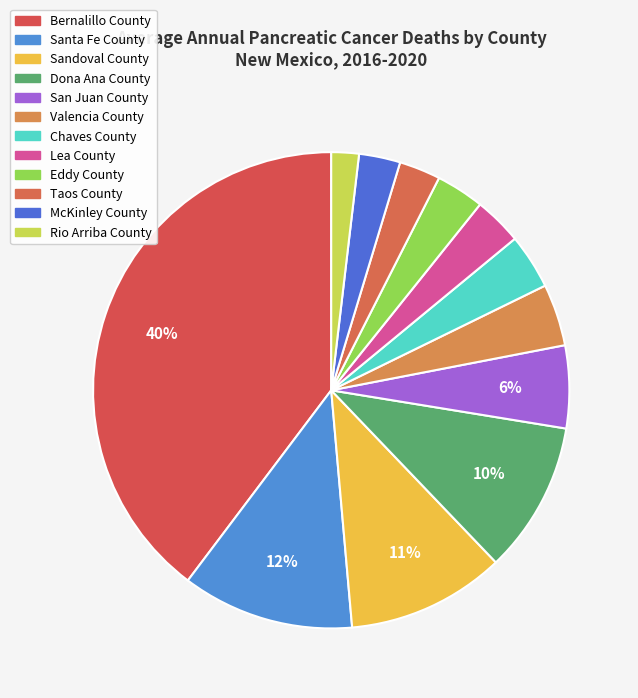

How many slices are in this pie chart?

12